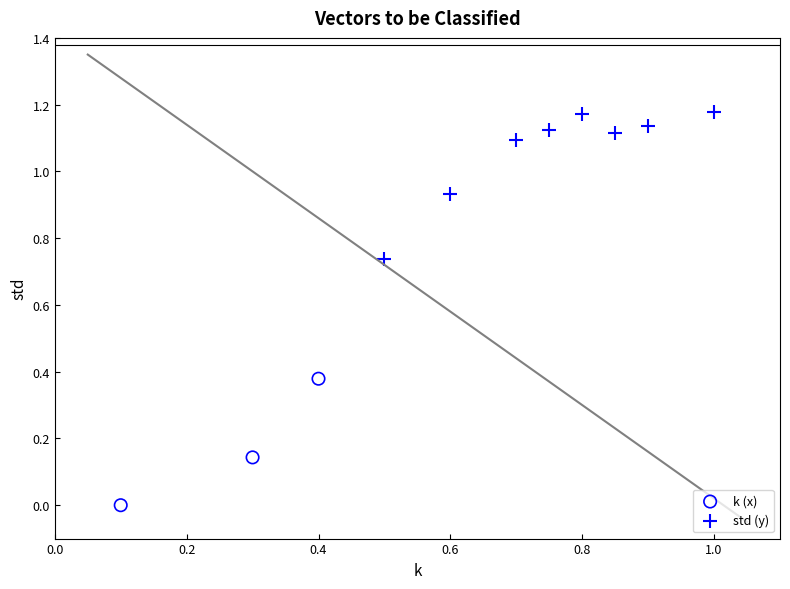

Which series reaches the minimum Y coordinate?

k (x)